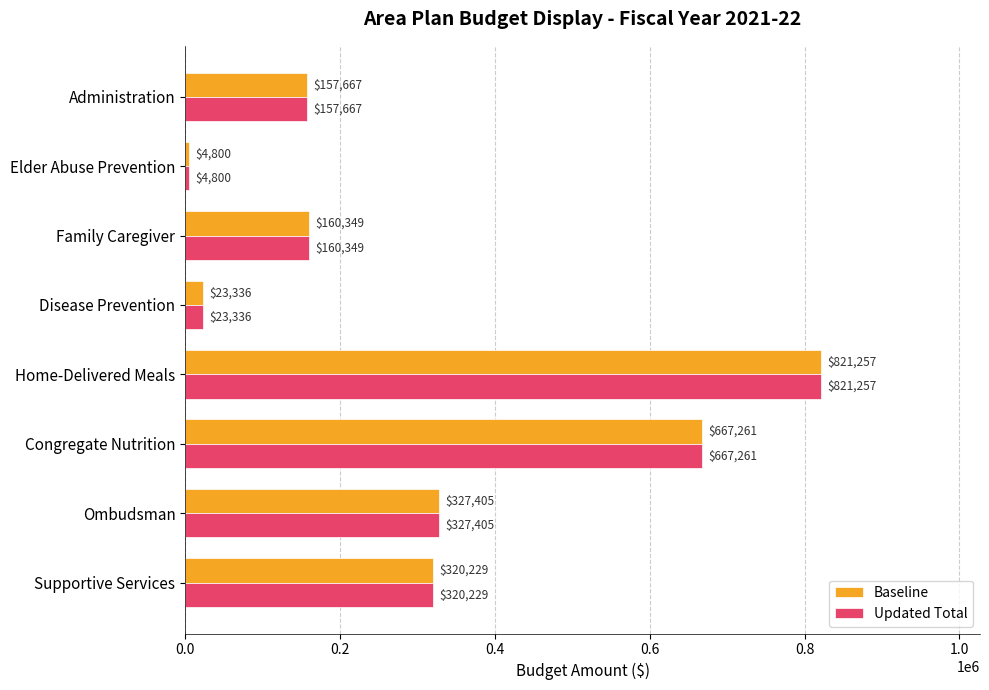

Is the value of Baseline at Elder Abuse Prevention greater than the value of Updated Total at Congregate Nutrition?

No